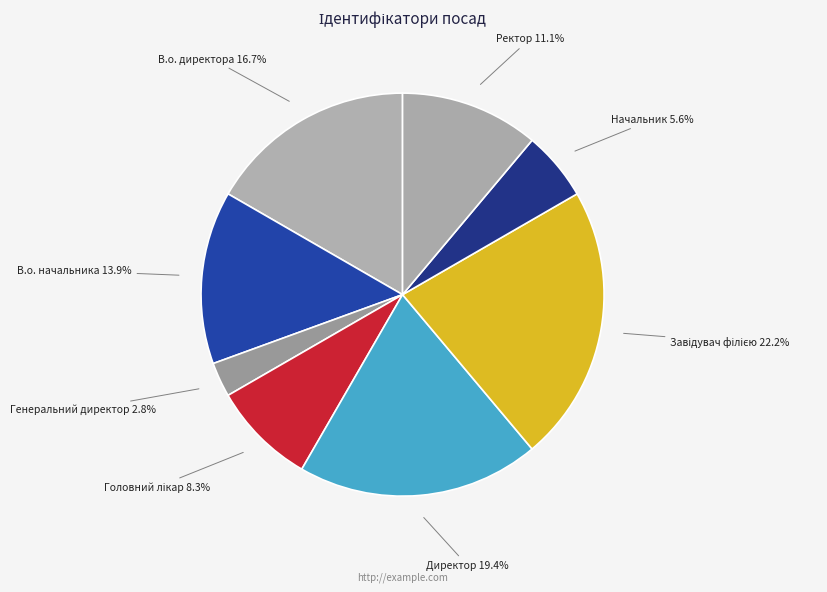

Is it true that Начальник is 1% of the pie?

False